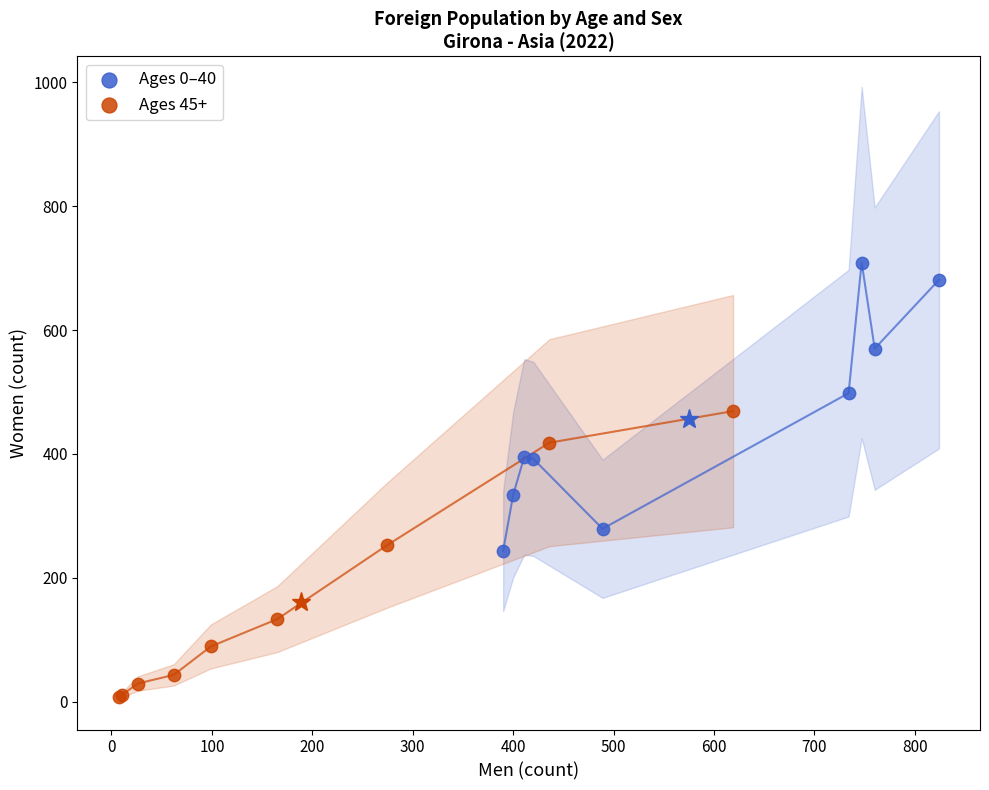

Which series contains the lowest Y value?

Ages 45+